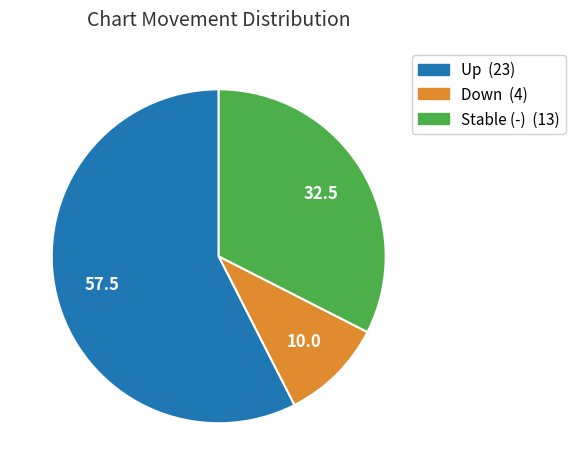

Does any single category account for the majority?

Yes